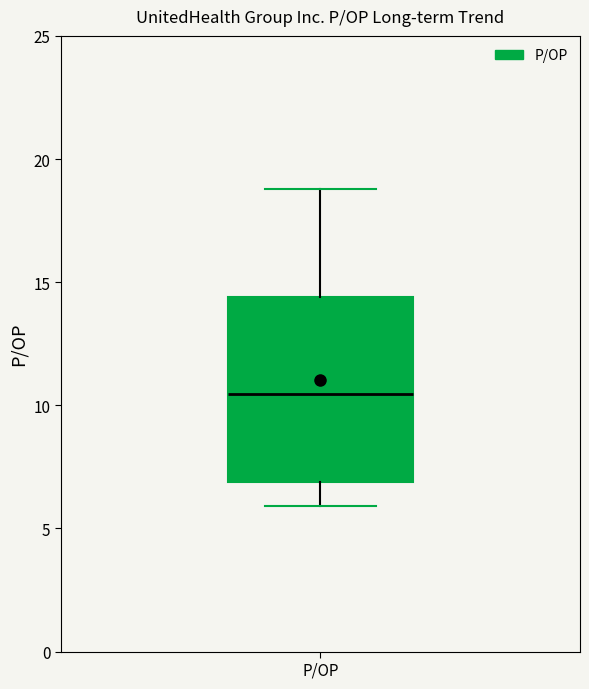

Read this box plot against the y-axis: the position of the median line, the range covered by the box, and the ends of both whiskers. The values are not printed on the chart, so give them approximately, as read against the axis.

median 10.5, box 7.0 to 14.5, whiskers 6.0 to 19.0